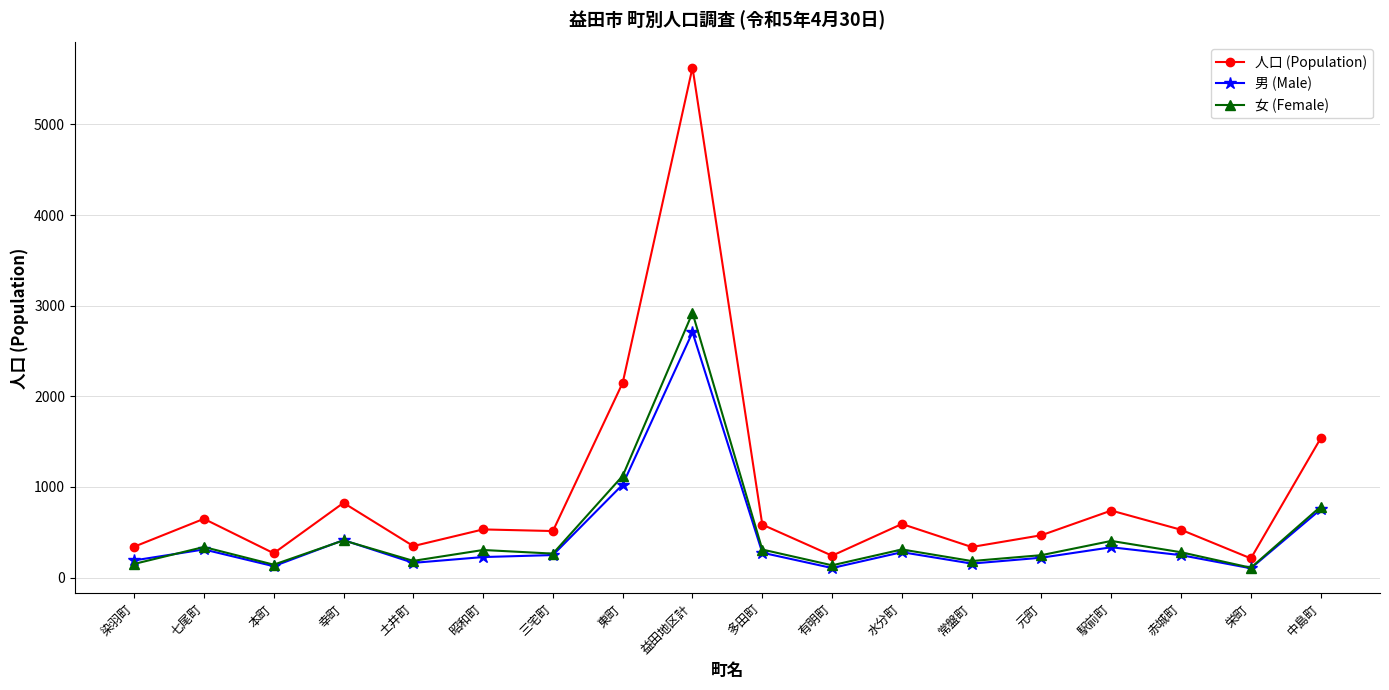

Between 昭和町 and 東町, which series saw the biggest shift?

人口 (Population)